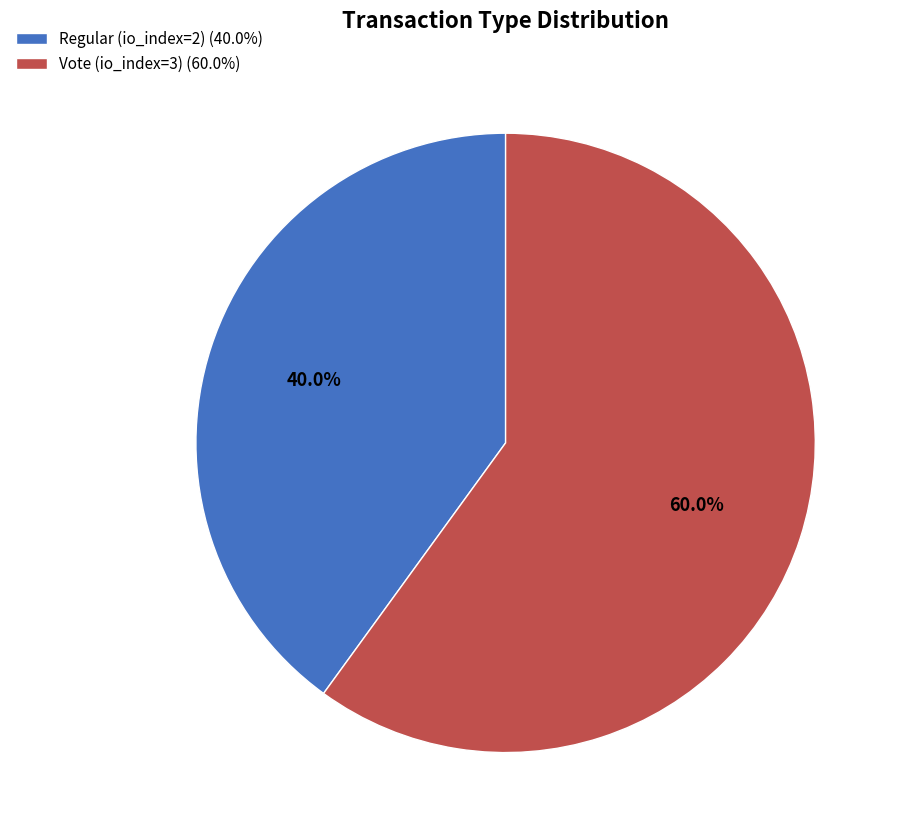

To the nearest percent, what is the difference between the largest and smallest slice percentages?

20%